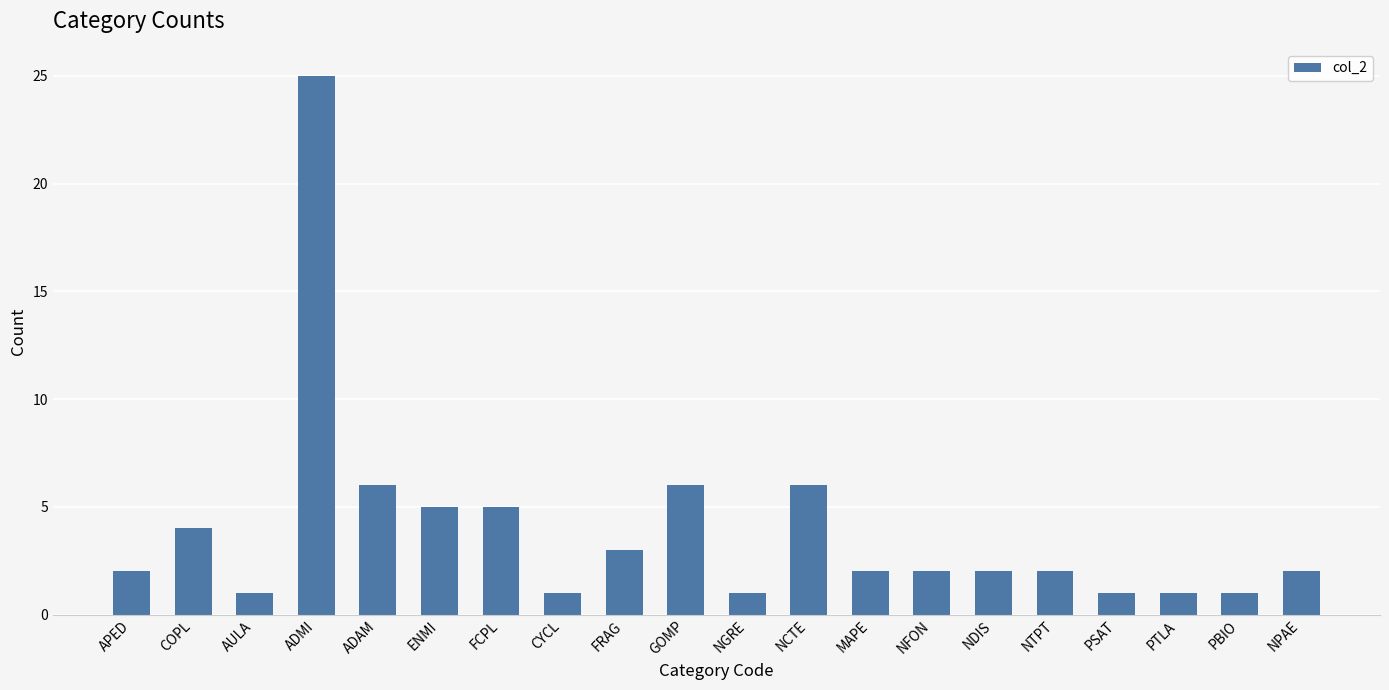

Approximately how many times larger is the value at ENMI compared to PSAT?

5.0